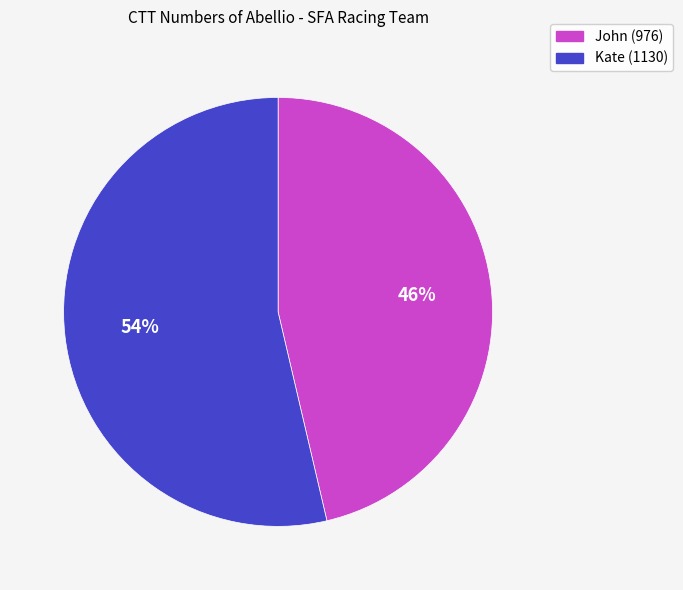

The John slice represents 37% of the pie. True or false?

False